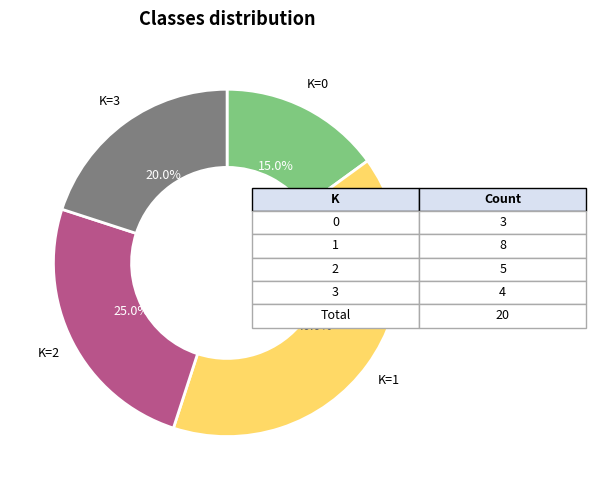

Does any single category account for the majority?

No